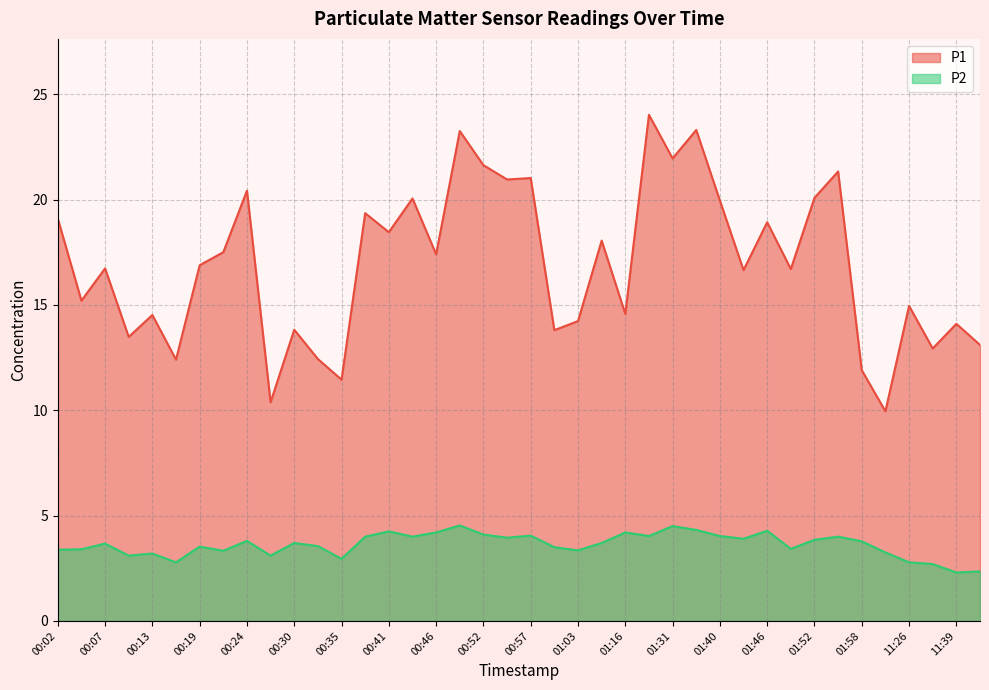

At which label does P1 first exceed 16?

00:02